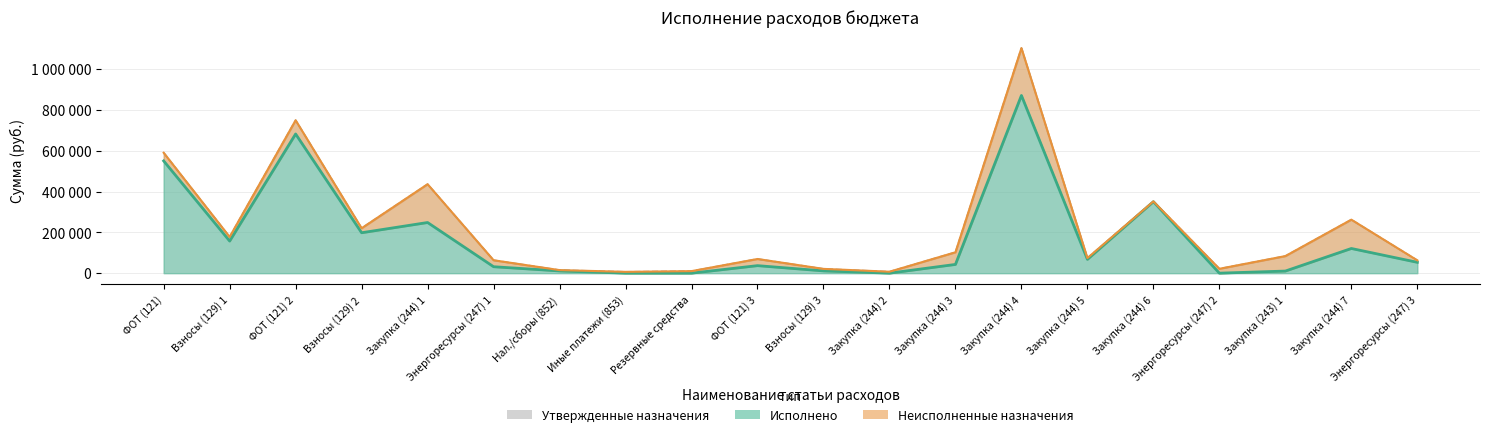

What is the difference between the second highest and minimum values in the Утвержденные назначения series?

743144.5